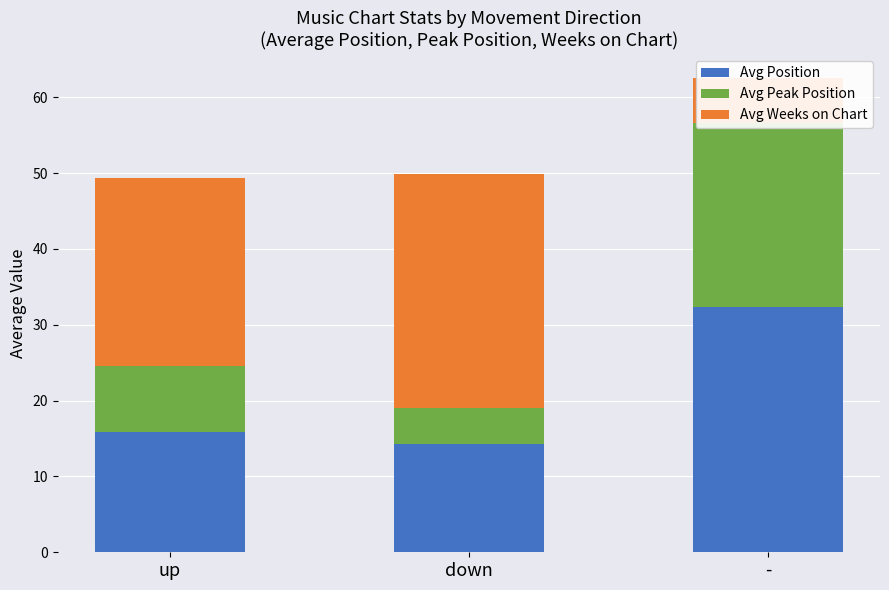

What are all the series names shown in the legend?

Avg Position, Avg Peak Position, Avg Weeks on Chart